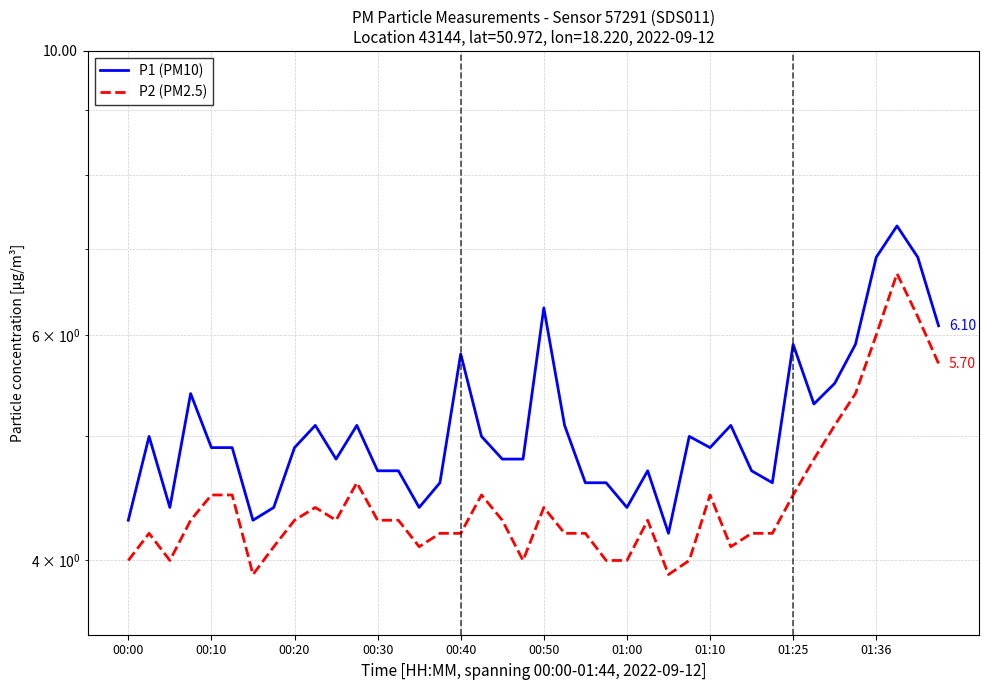

How many data points does each series have?

40